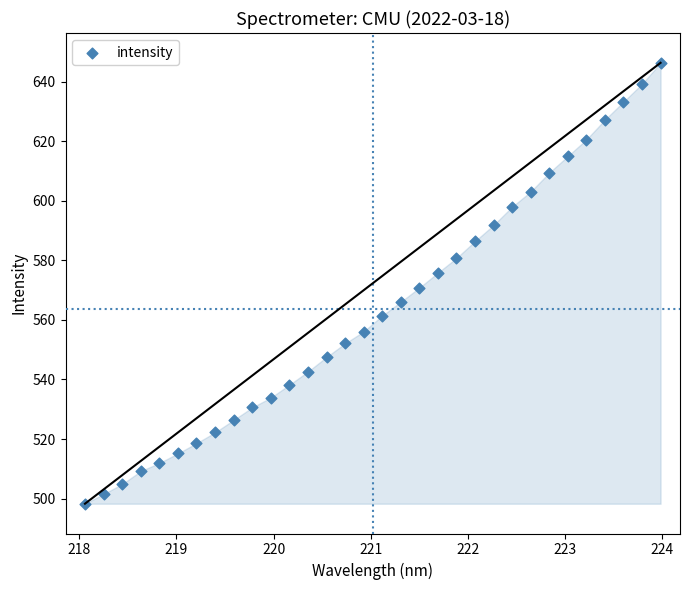

What is the range of Y values (max minus min)?

148.0